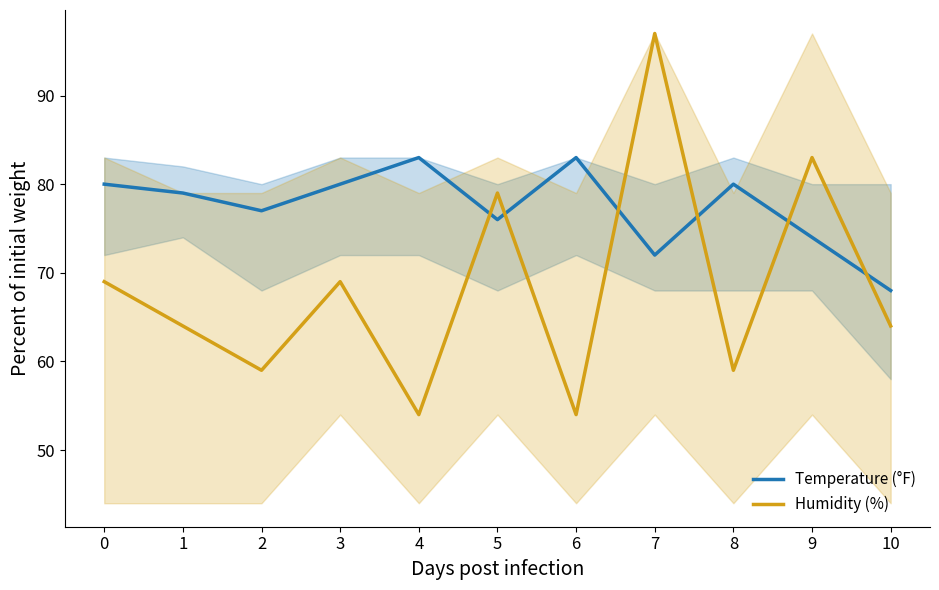

At which label does Temperature (°F) reach its minimum?

10